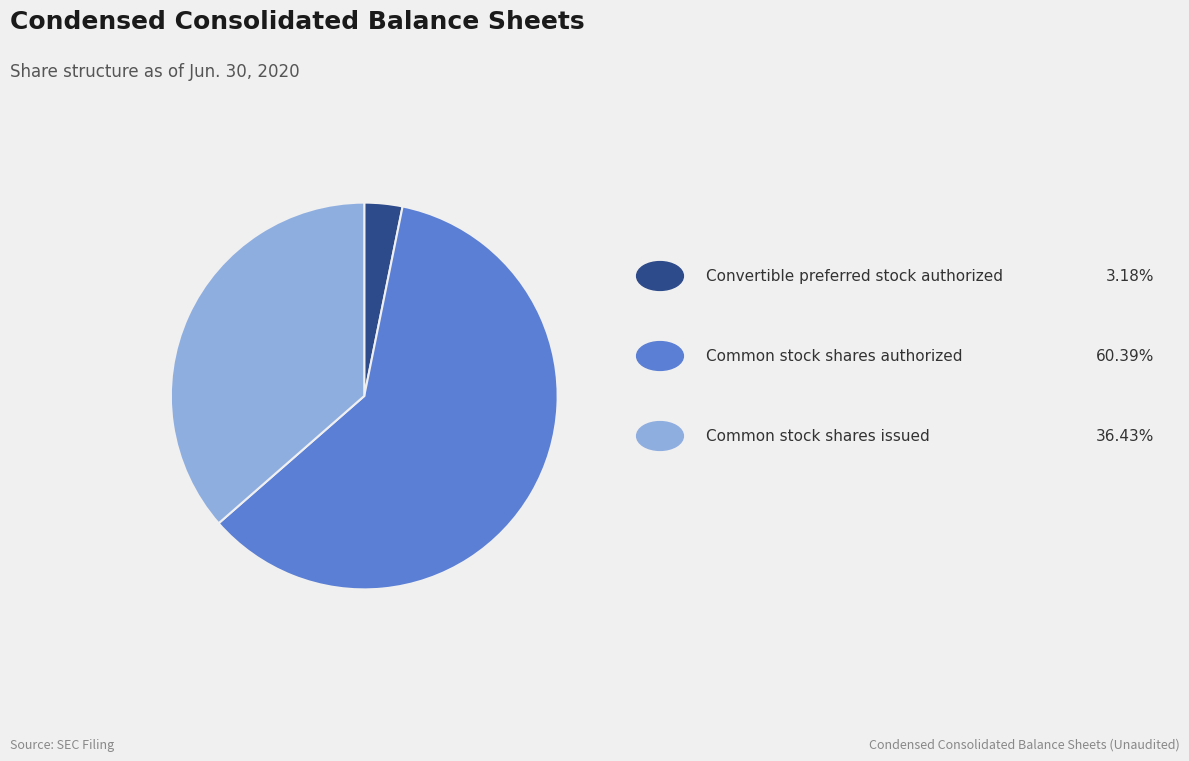

Is there a majority slice in this chart?

Yes